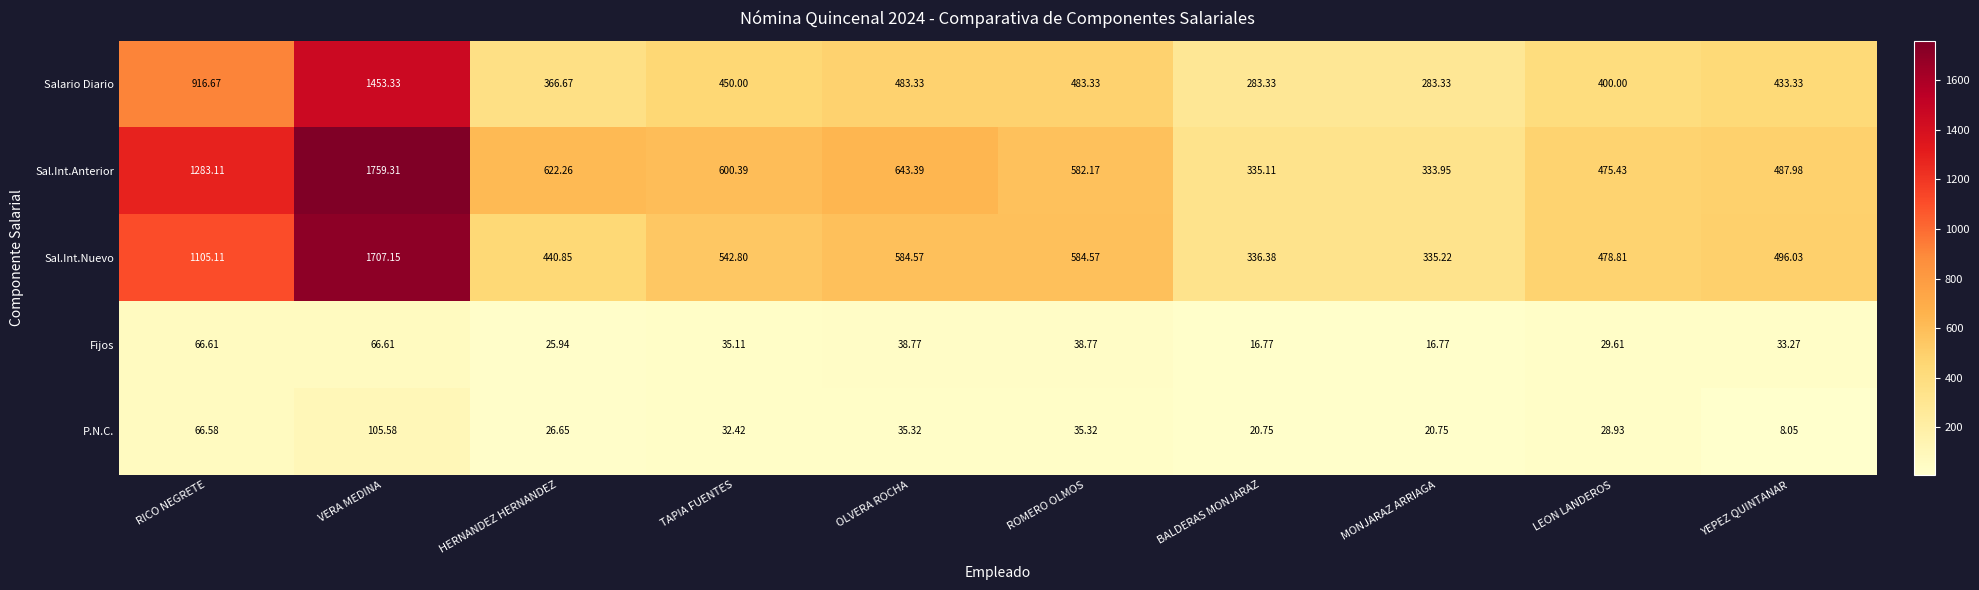

At how many categories does at least one series exceed 1409?

1